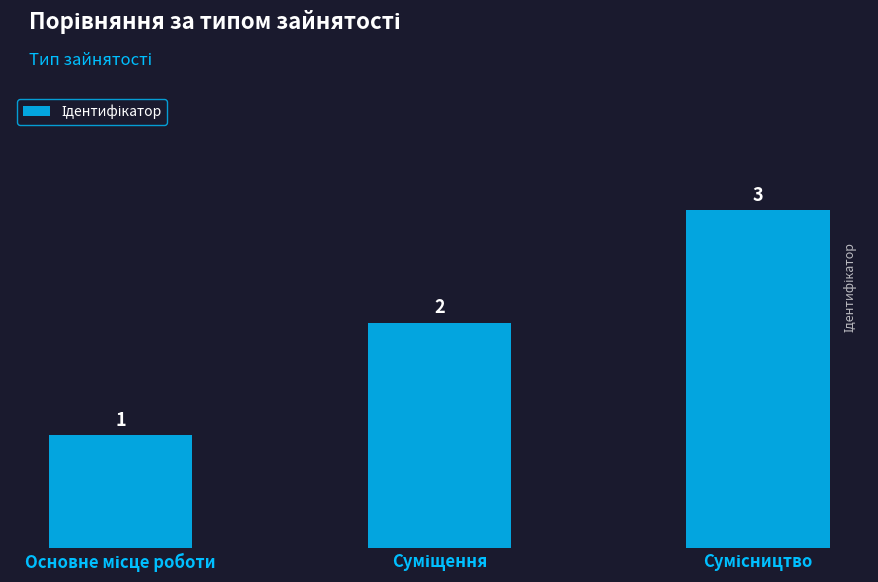

What is the value of the 2nd bar from the left?

2